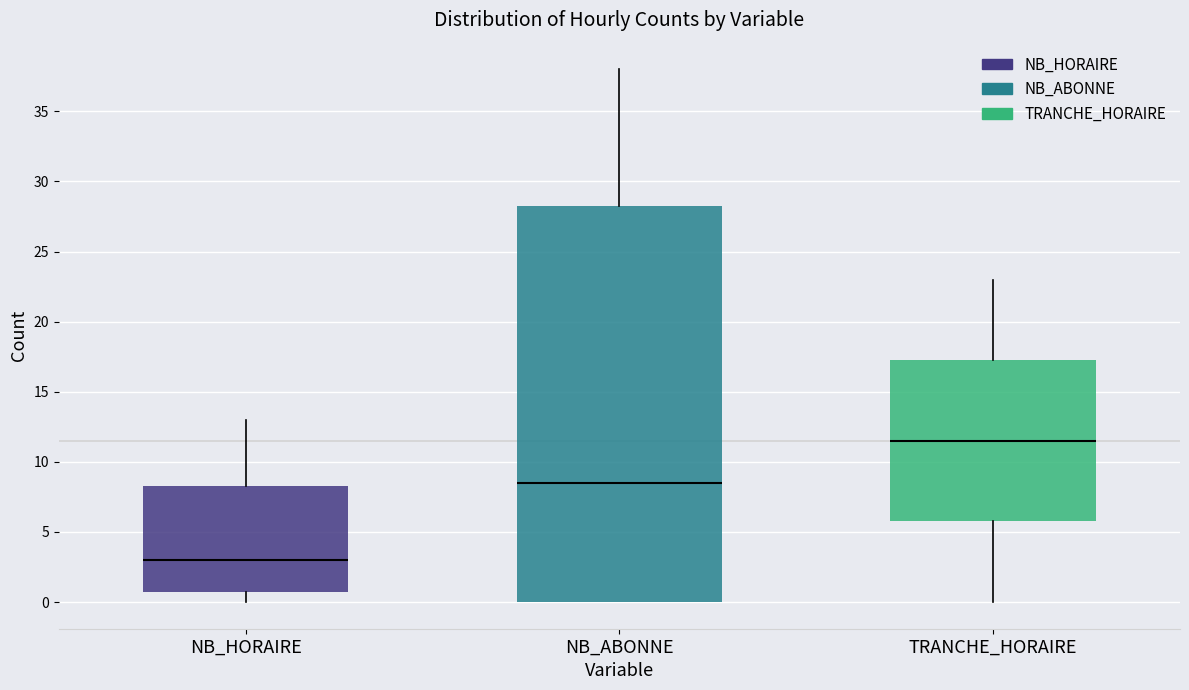

Reading left to right, read every box against the y-axis: the position of its median line, the range the box covers, and the ends of its whiskers. The values are not printed on the chart, so give them approximately, as read against the axis.

NB_HORAIRE: median 3.0, box 1.0 to 8.5, whiskers 0.0 to 13.0
NB_ABONNE: median 8.5, box 0.0 to 28.5, whiskers 0.0 to 38.0
TRANCHE_HORAIRE: median 11.5, box 6.0 to 17.5, whiskers 0.0 to 23.0